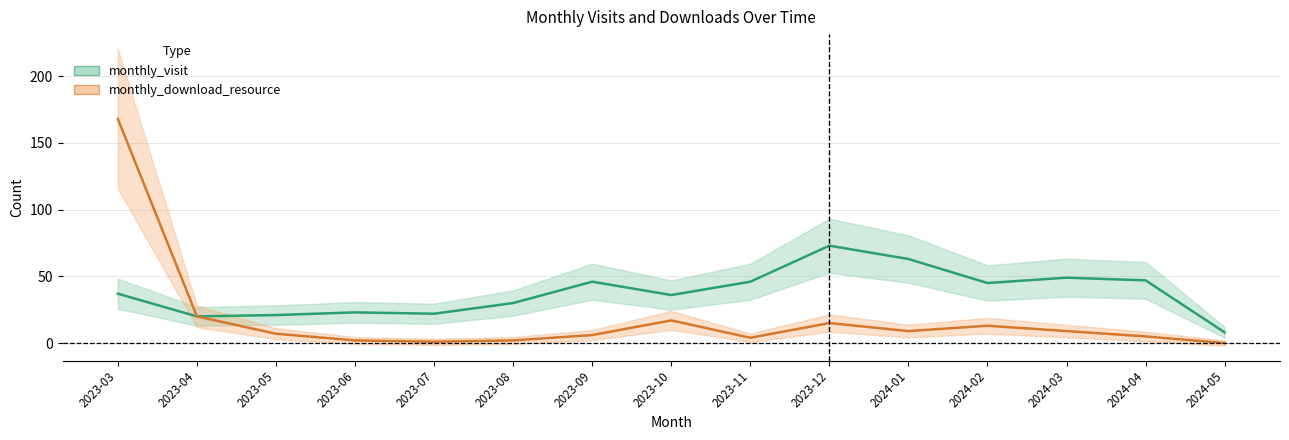

True or false: monthly_visit and monthly_download_resource intersect in this chart.

False